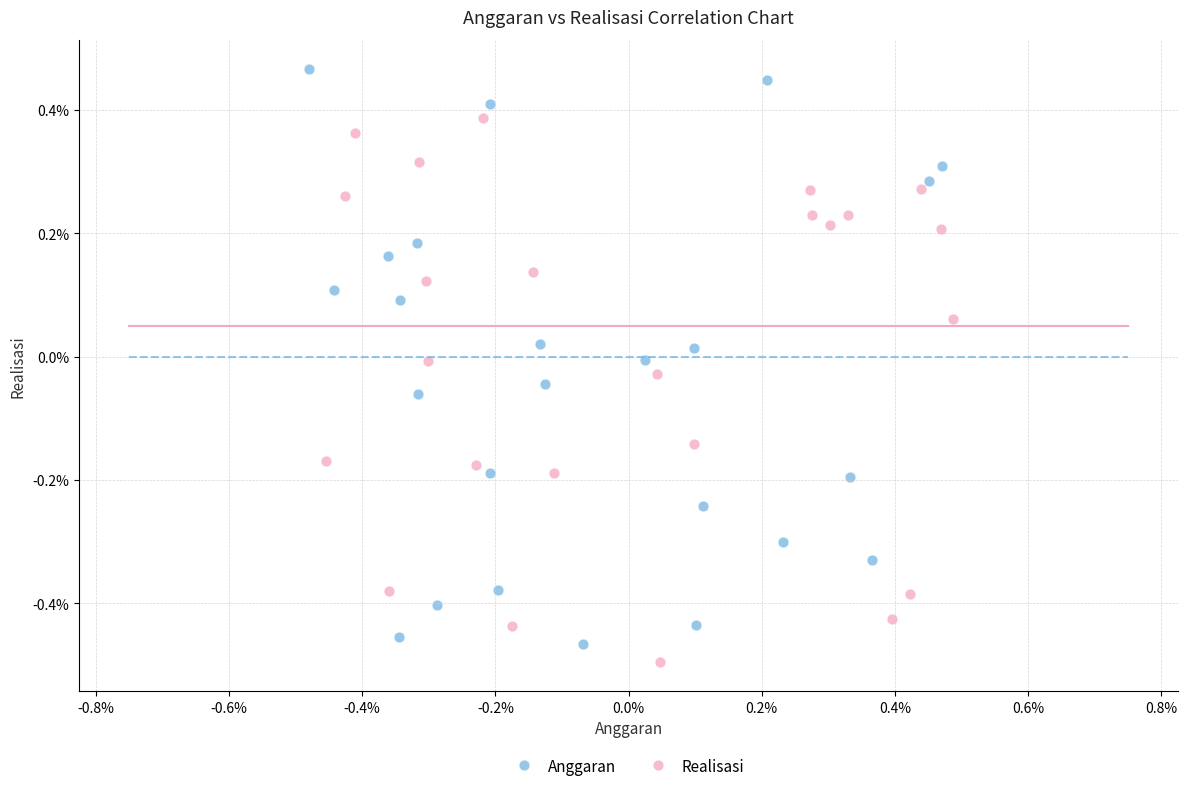

Which series contains the highest Y value?

Anggaran